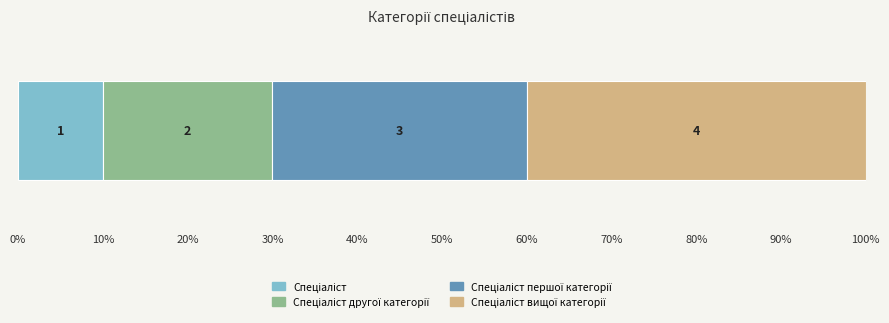

How many bars are there in total?

4